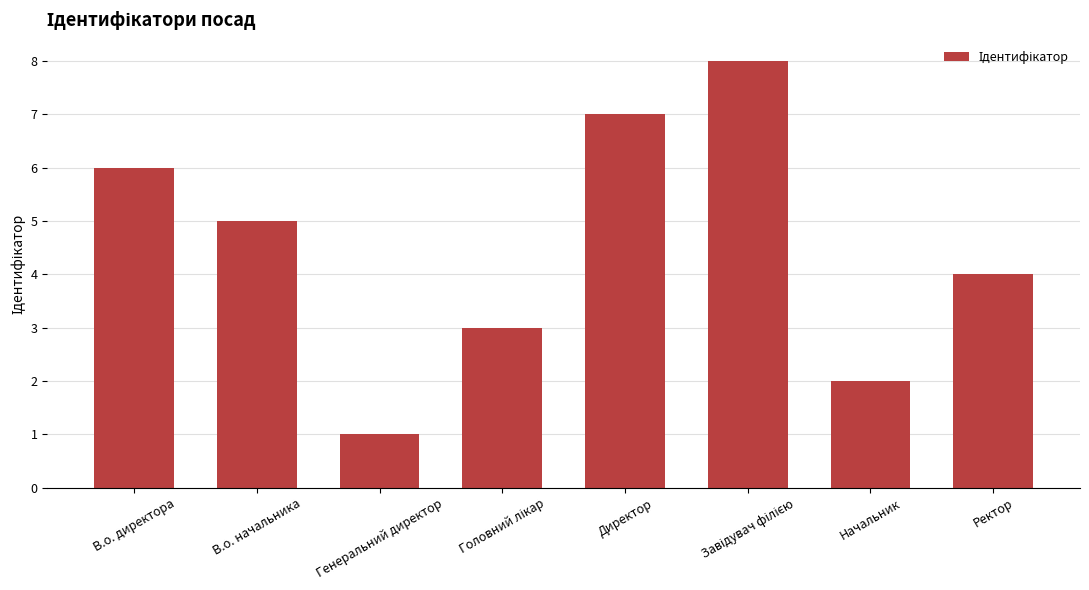

The chart shows a value of 2 at В.о. директора. True or false?

False